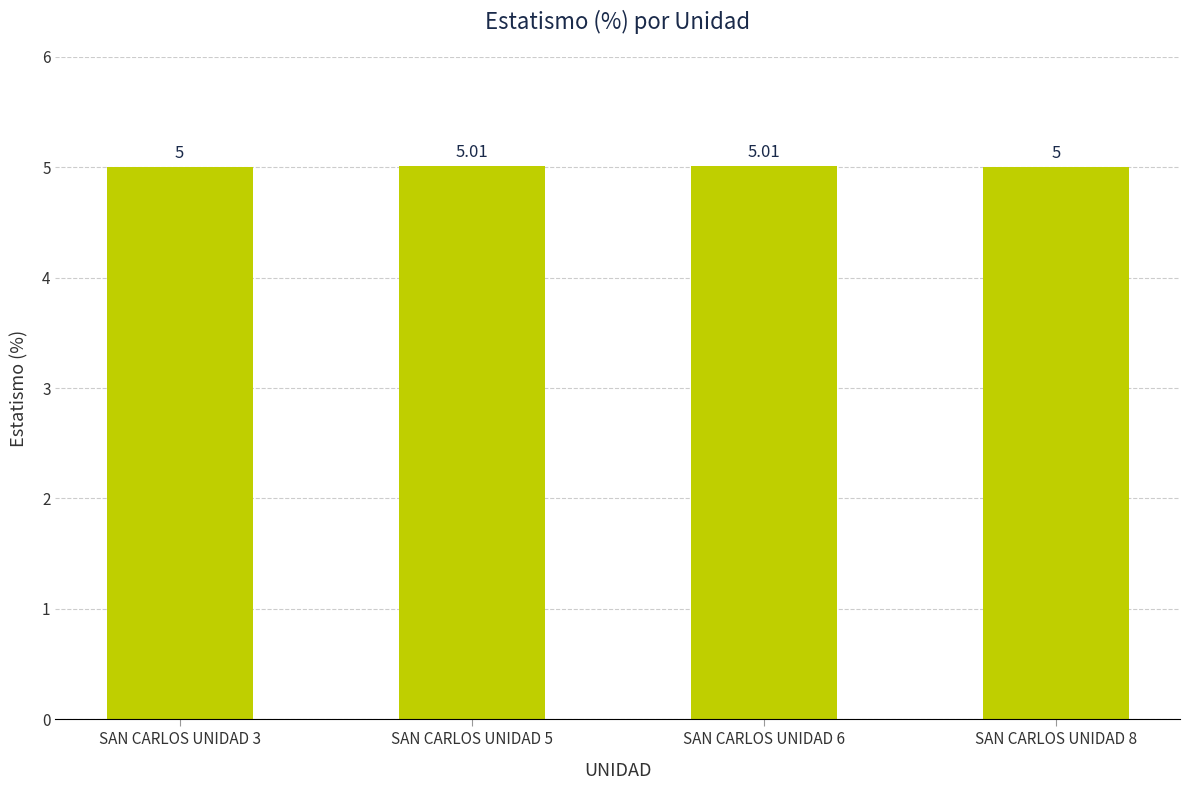

How many bars are there in total?

4